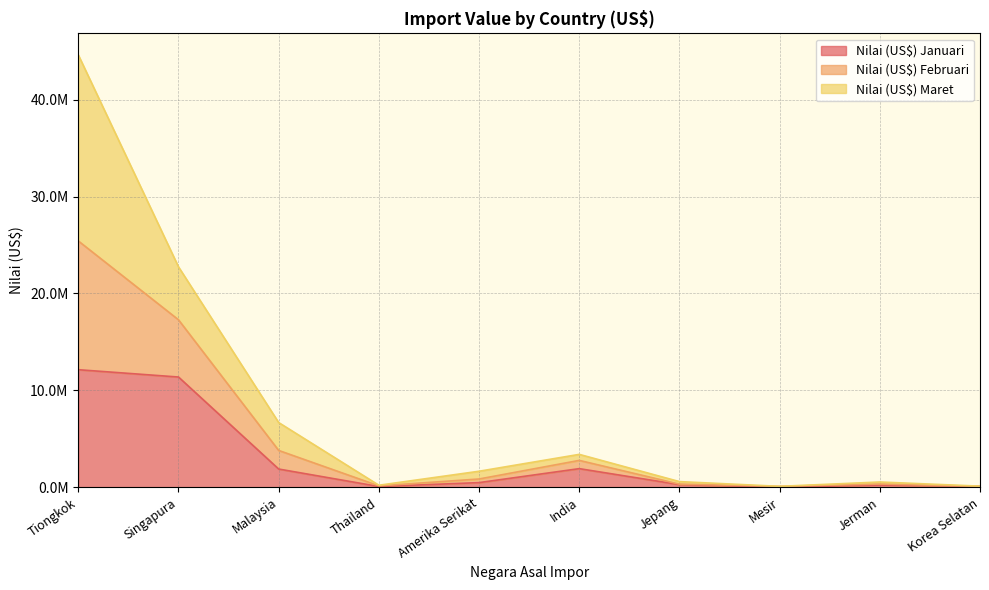

What are all the series names shown in the legend?

Nilai (US$) Januari, Nilai (US$) Februari, Nilai (US$) Maret